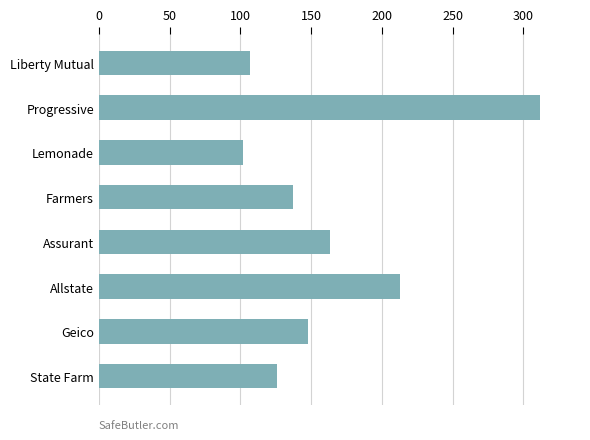

Are the bars horizontal?

Yes